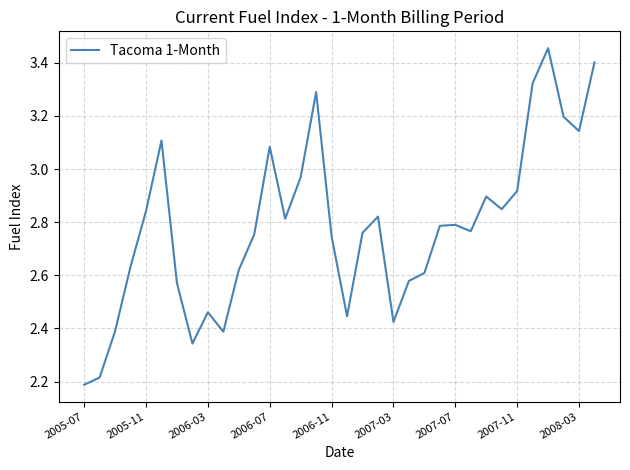

What is the difference between the maximum and minimum values?

1.3